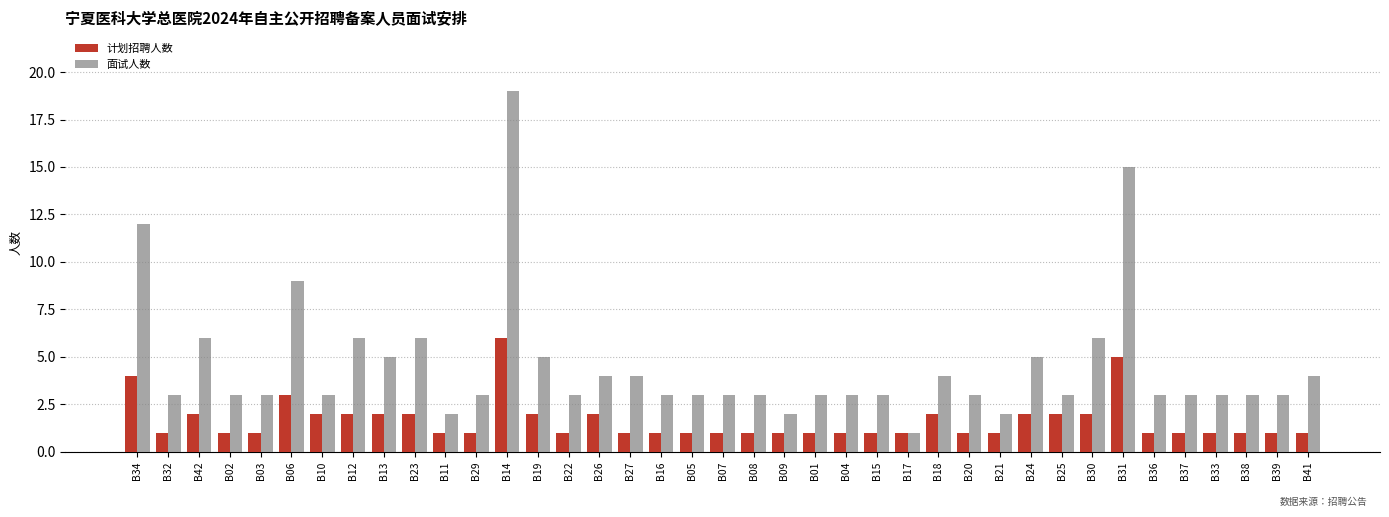

What is the sum of all 面试人数 values?

177